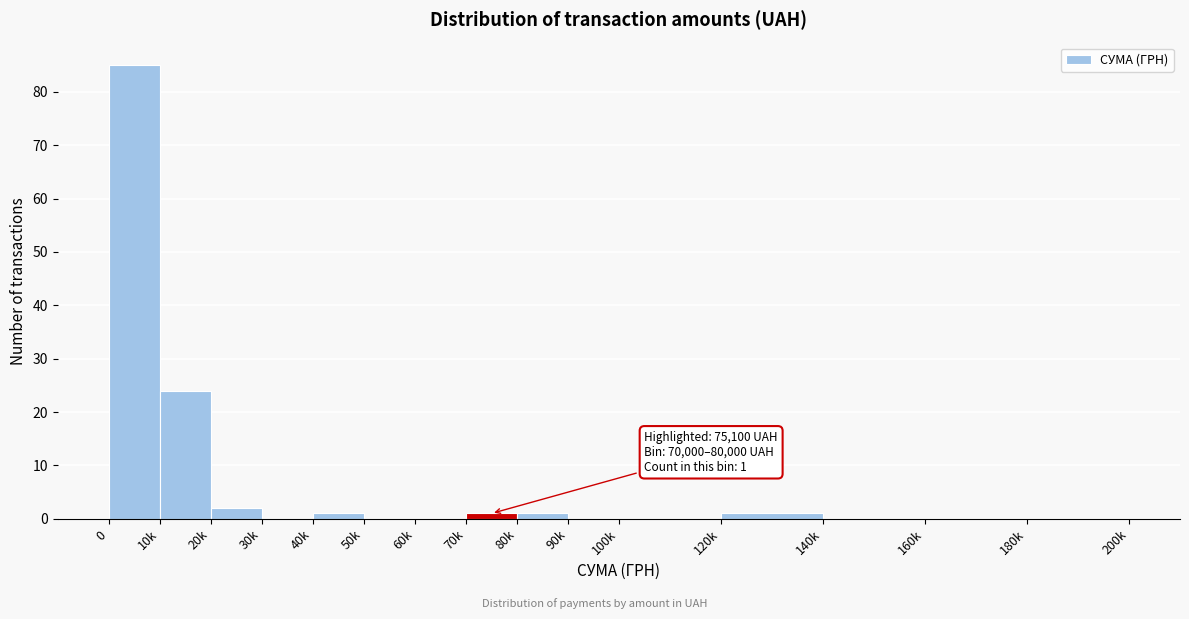

Reading right to left, transcribe all the data shown in this chart.

180k=0	160k=0	140k=0	120k=1	100k=0	90k=0	80k=1	70k=1	60k=0	50k=0	40k=1	30k=0	20k=2	10k=24	0=85